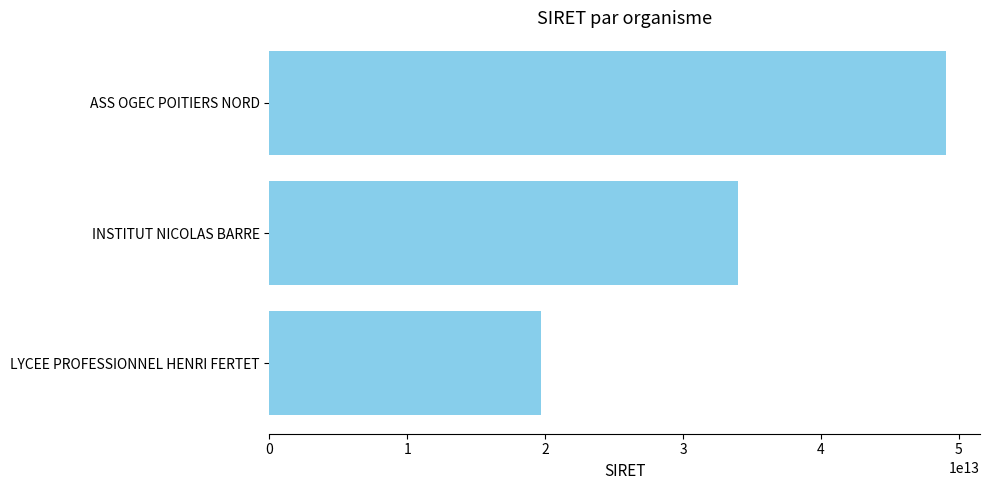

How many series are shown in this chart?

1